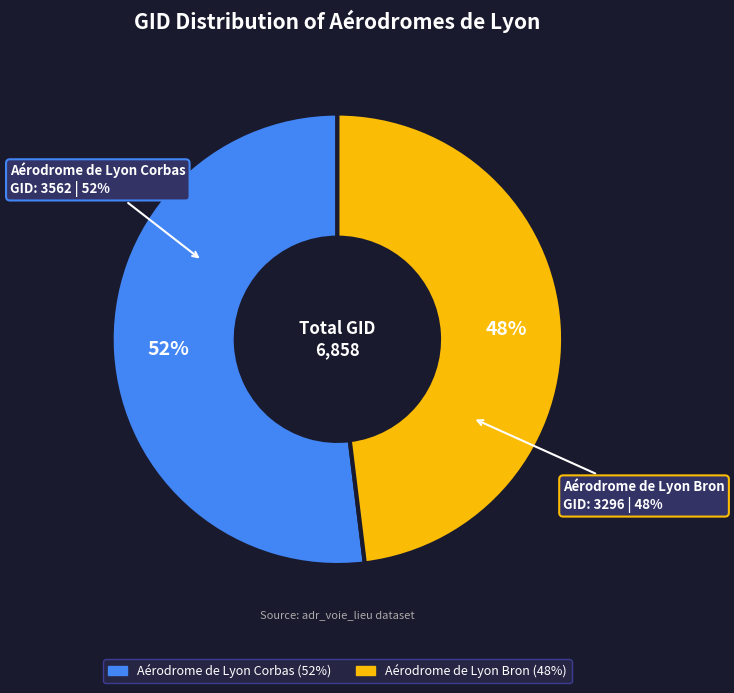

Is there a majority slice in this chart?

Yes